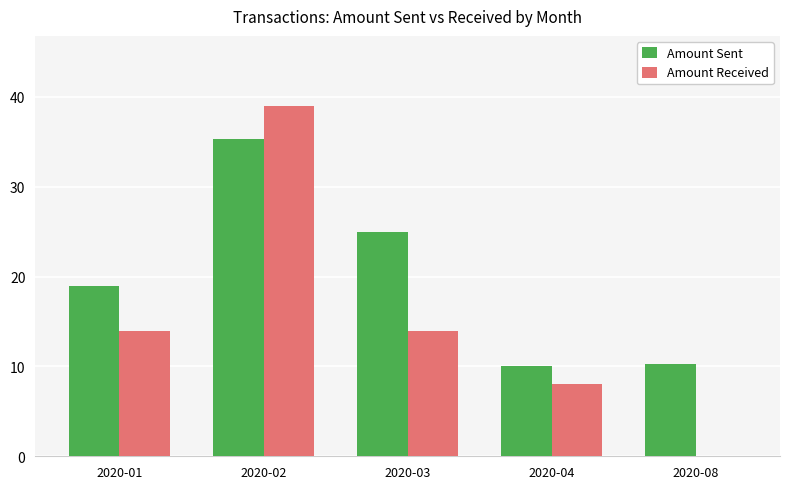

Is the value of Amount Received at 2020-08 greater than the value of Amount Sent at 2020-04?

No